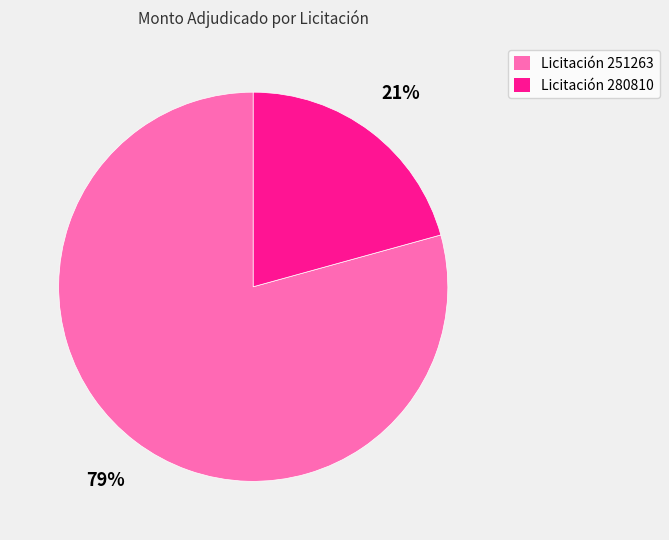

Is the sum of Licitación 280810 and Licitación 251263 greater than half?

Yes